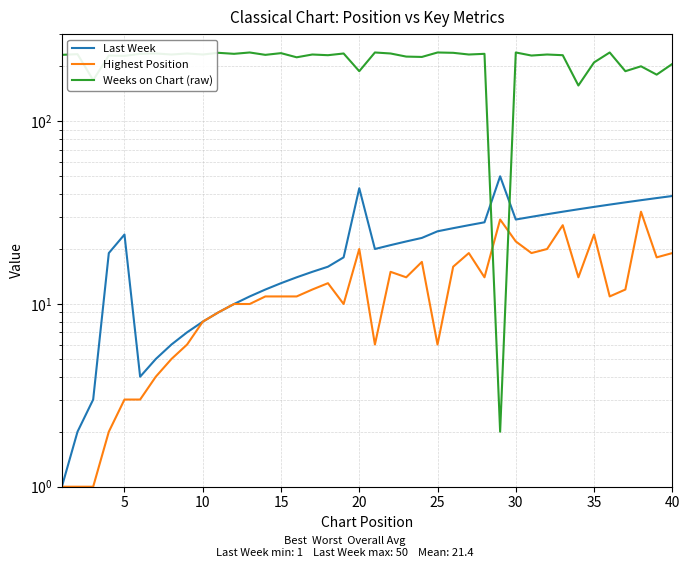

What is the value of the Weeks on Chart (raw) point at the 25th from the left?

238